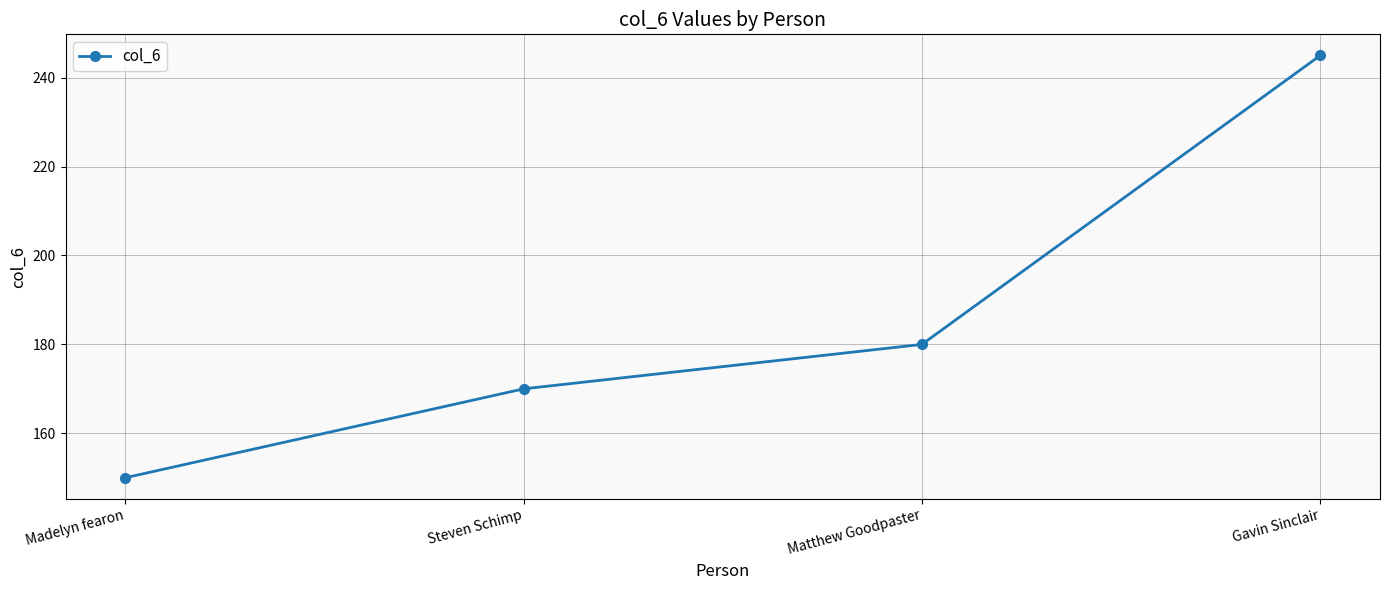

Which has a higher value, Gavin Sinclair or Steven Schimp?

Gavin Sinclair